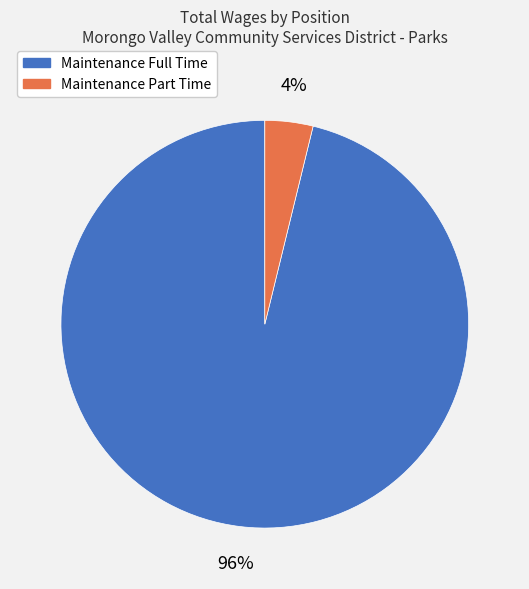

Between Maintenance Part Time and Maintenance Full Time, which is larger?

Maintenance Full Time